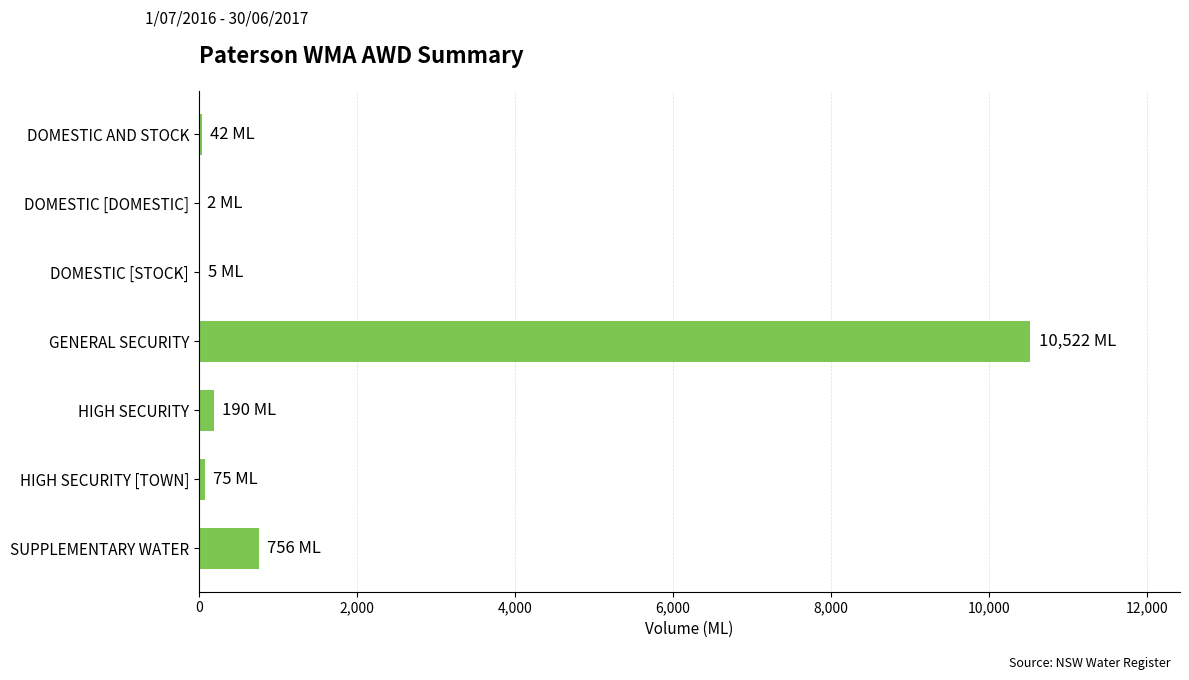

What is the sum of the values at SUPPLEMENTARY WATER and GENERAL SECURITY?

11278